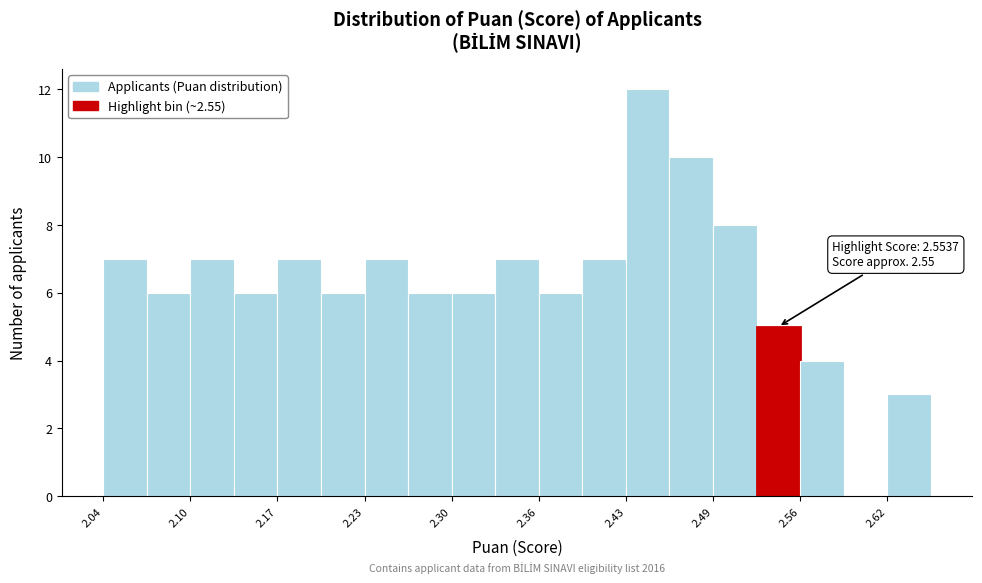

Around what value on the x-axis is the tallest bar? Give the approximate position of its centre, as read against the axis.

2.44